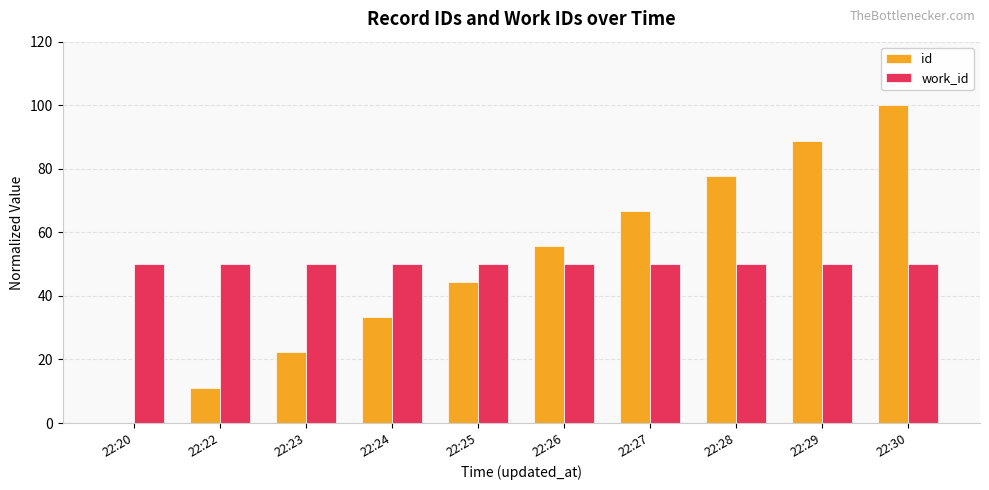

What is the greatest value displayed?

100.0